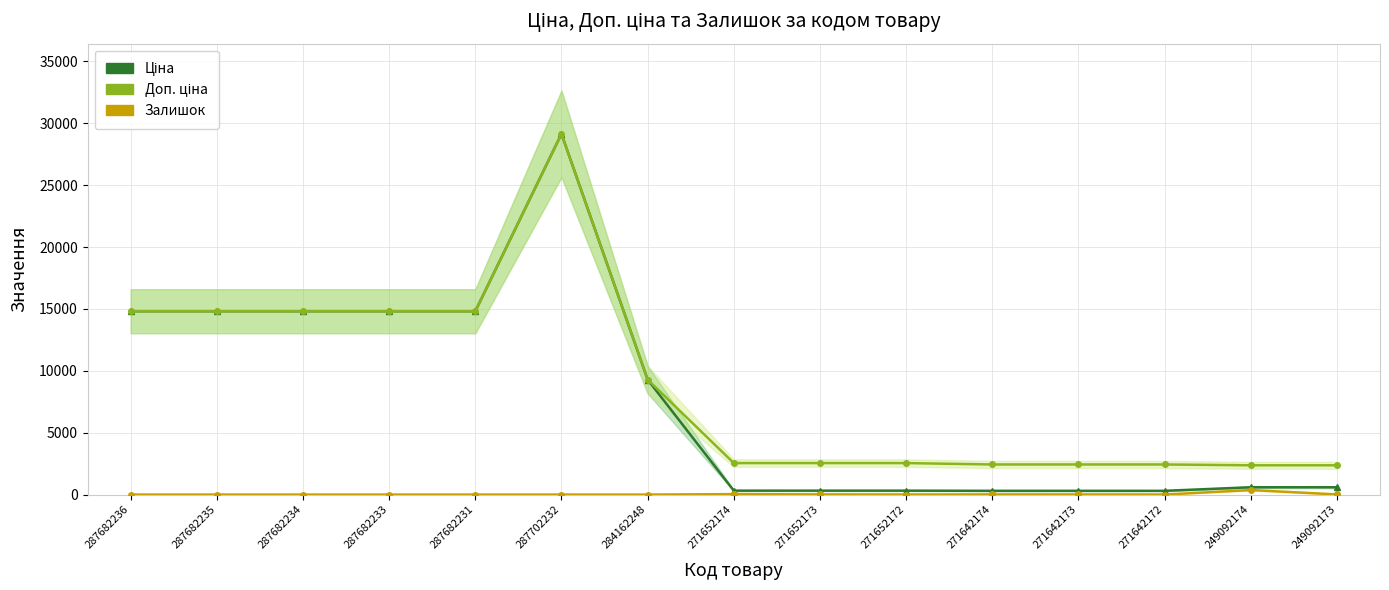

Is the value of Ціна at 249092173 greater than the value of Доп. ціна at 287702232?

No